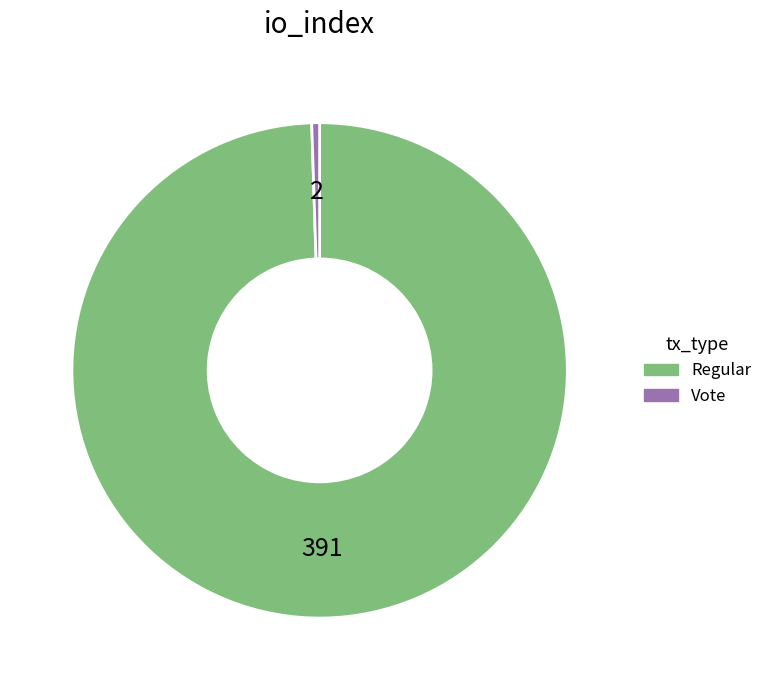

What is the majority slice?

Regular